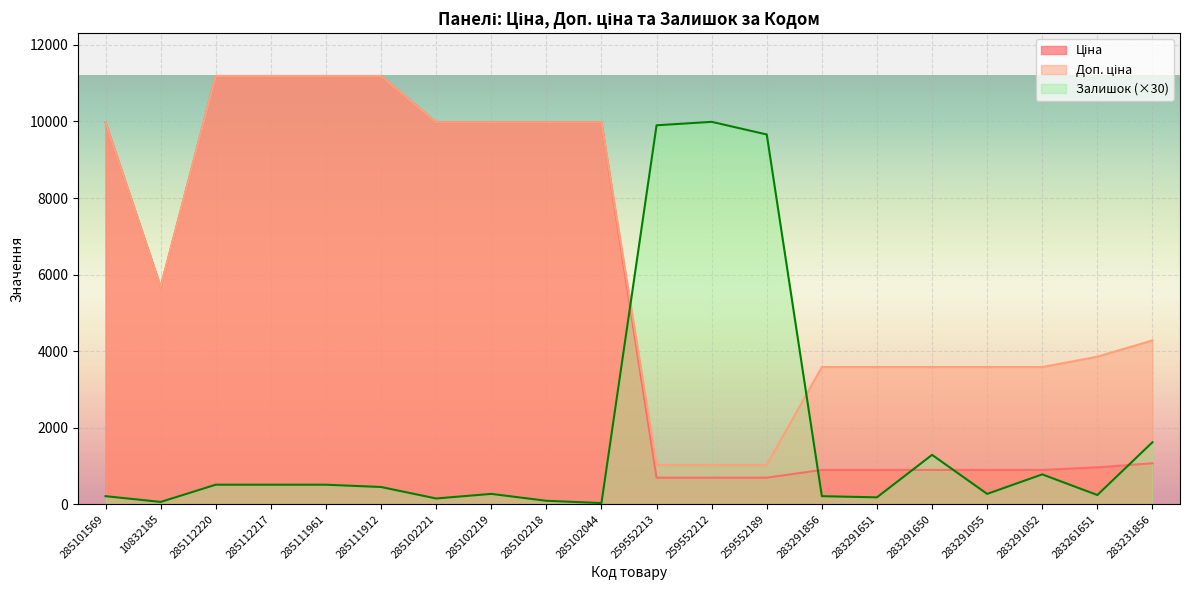

Count the number of categories in the chart.

20